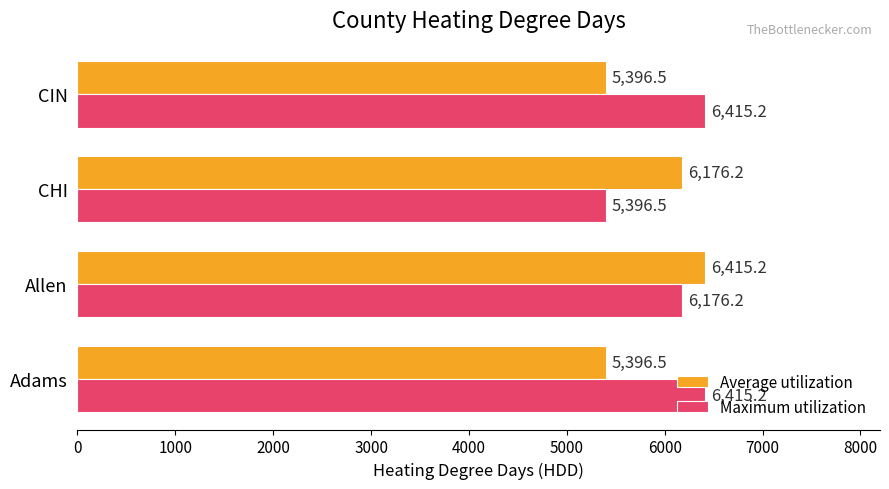

Is the value of Maximum utilization at CIN greater than the value of Average utilization at CIN?

Yes